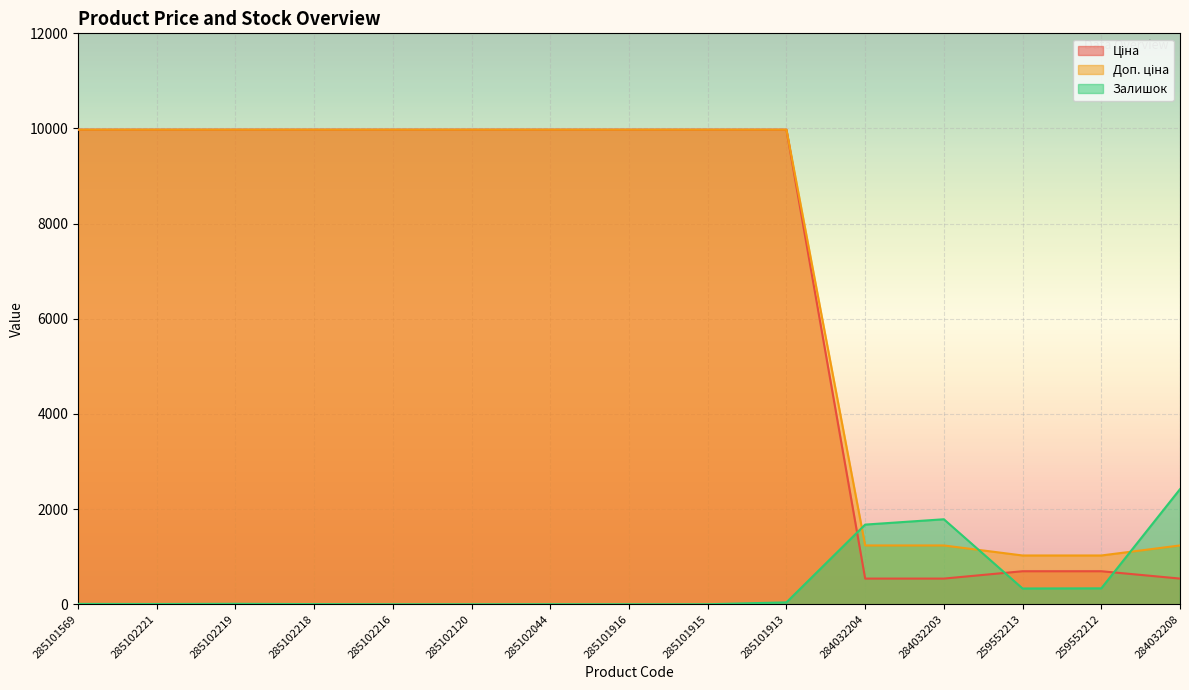

True or false: Доп. ціна and Ціна intersect in this chart.

False